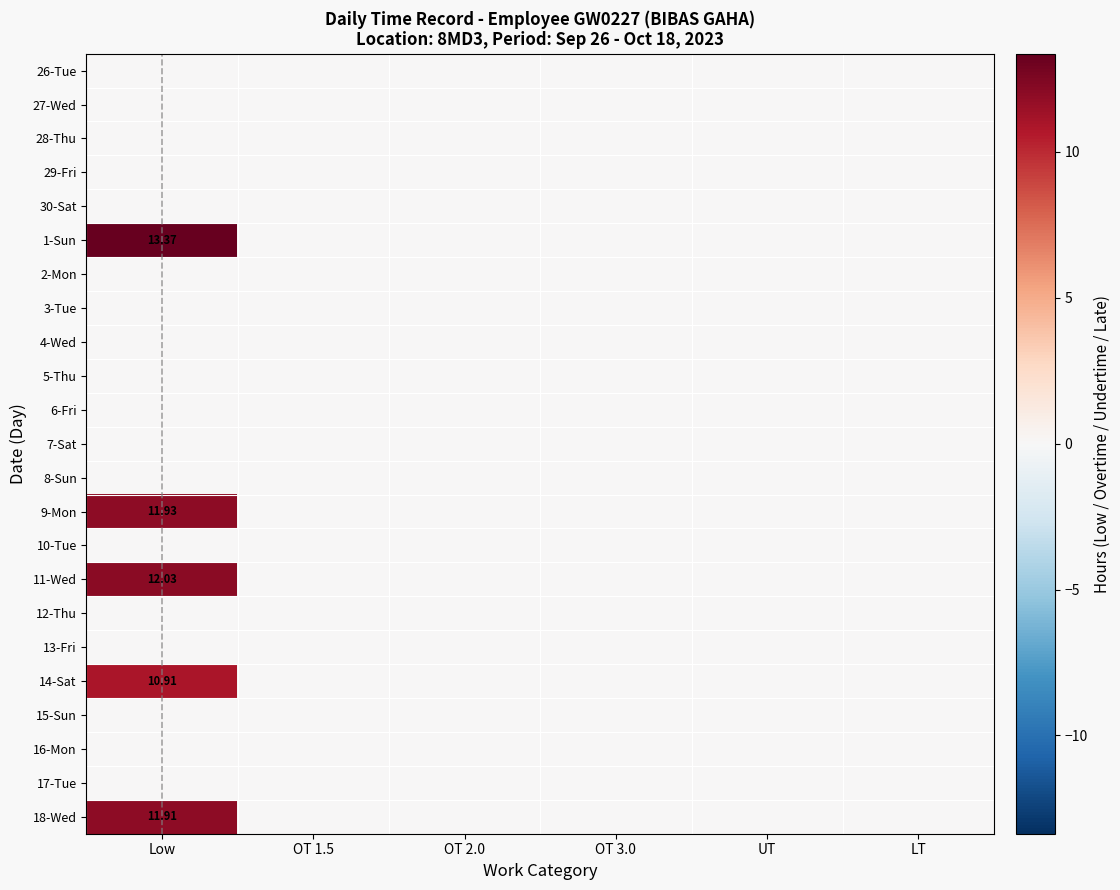

What is the spread (max minus min) of values at Low?

13.4